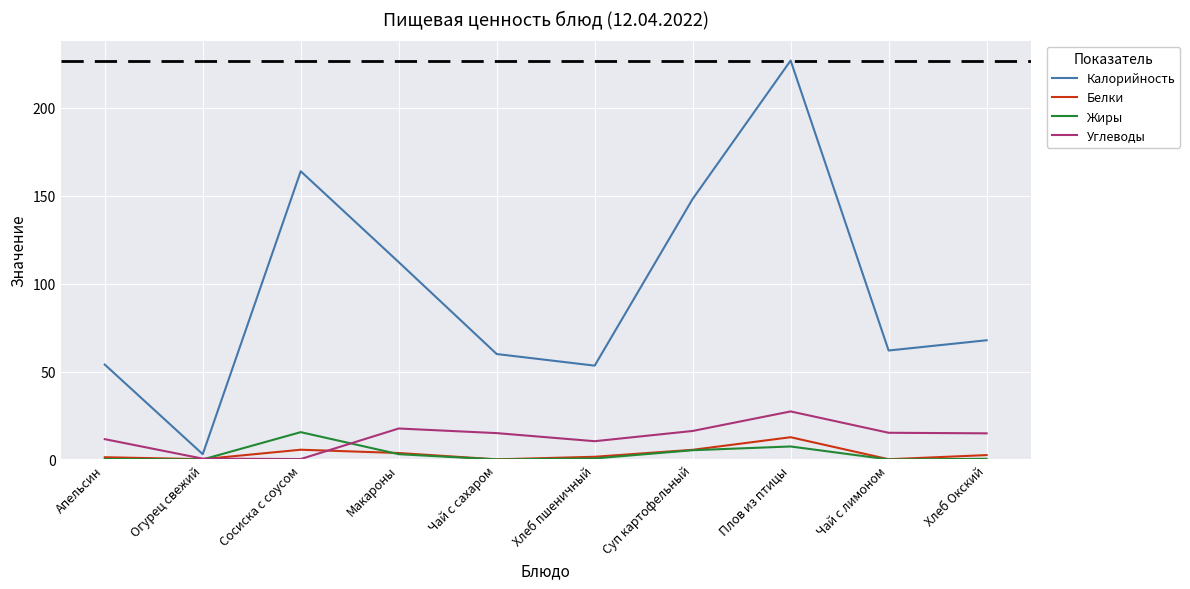

At how many categories does at least one series exceed 137?

3